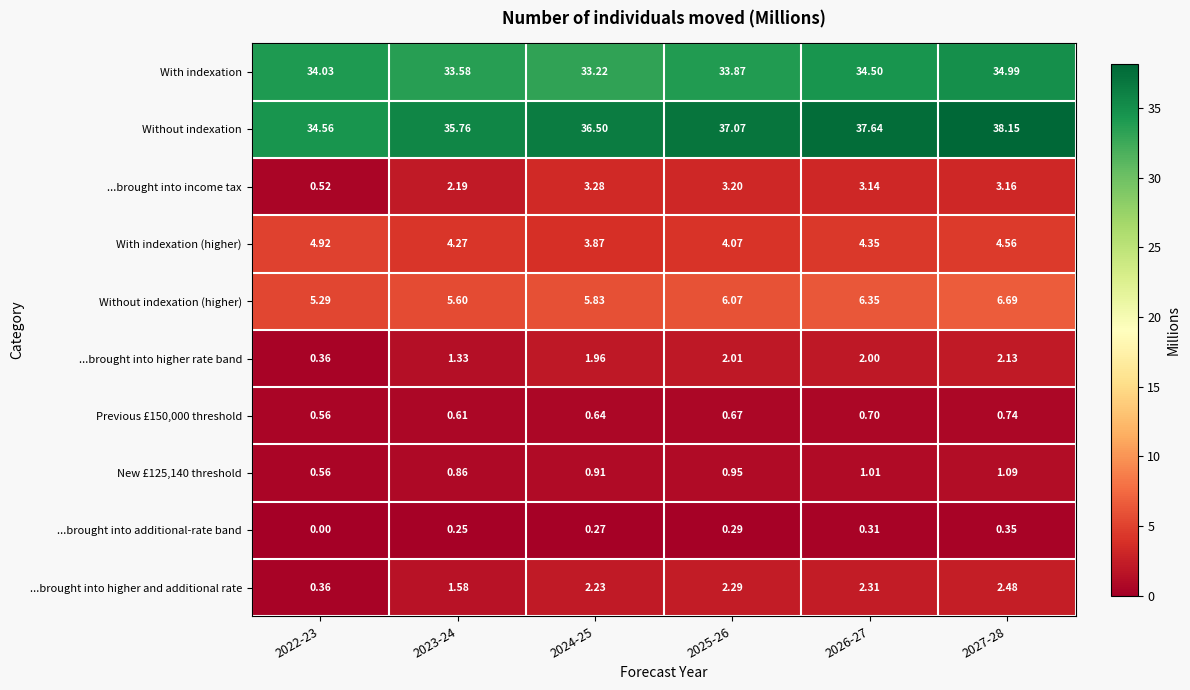

Which series changed the most between 2024-25 and 2027-28?

With indexation